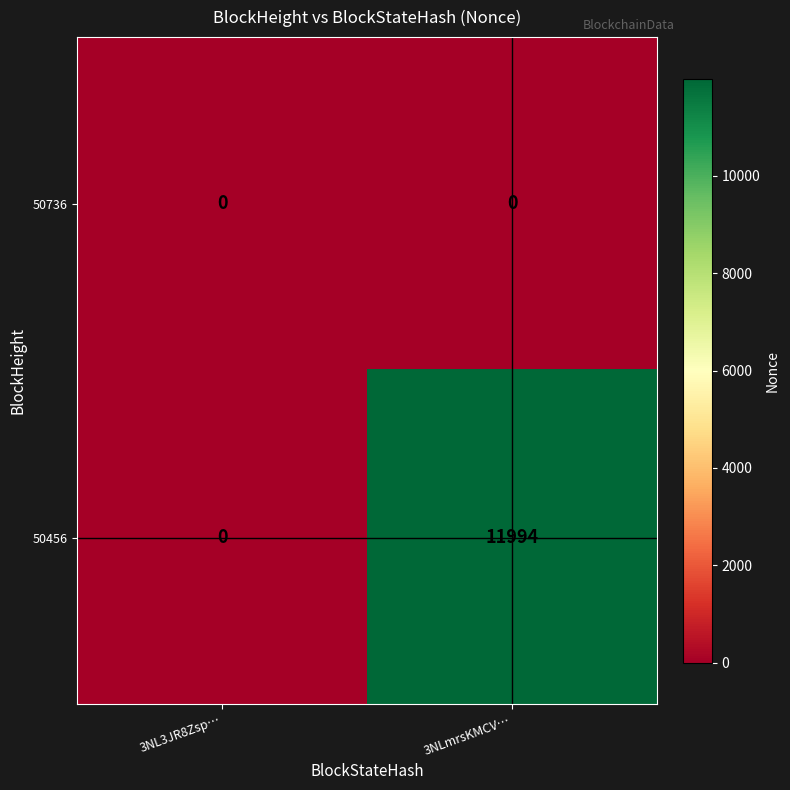

Reading left to right, list all the values displayed in this chart.

50736: 3NL3JR8Zsp…=0	3NLmrsKMCV…=0
50456: 3NL3JR8Zsp…=0	3NLmrsKMCV…=11994